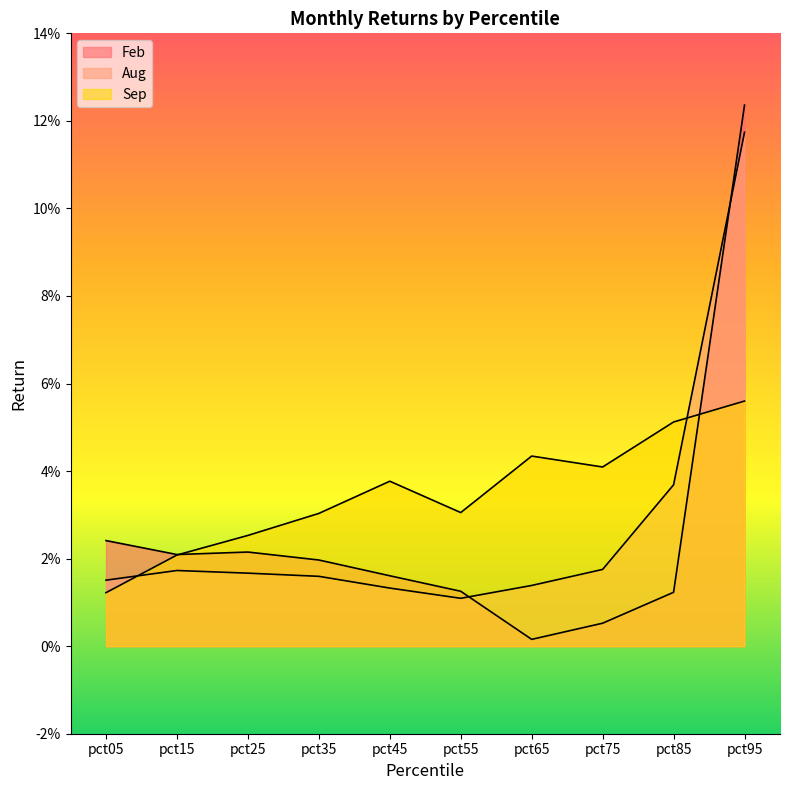

How many categories are shown in the chart?

10